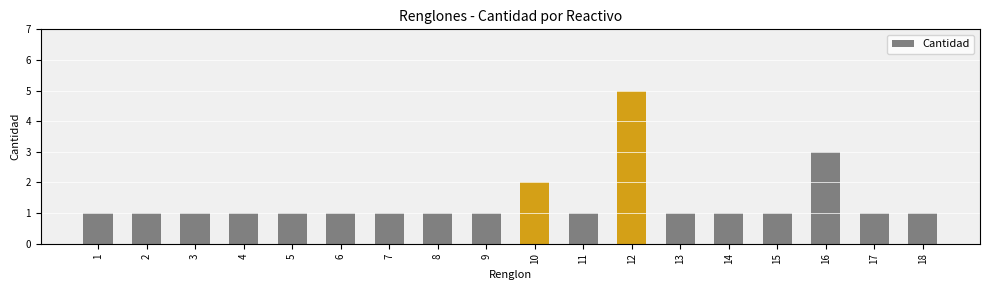

True or false: the data shows 2 at 18.

False